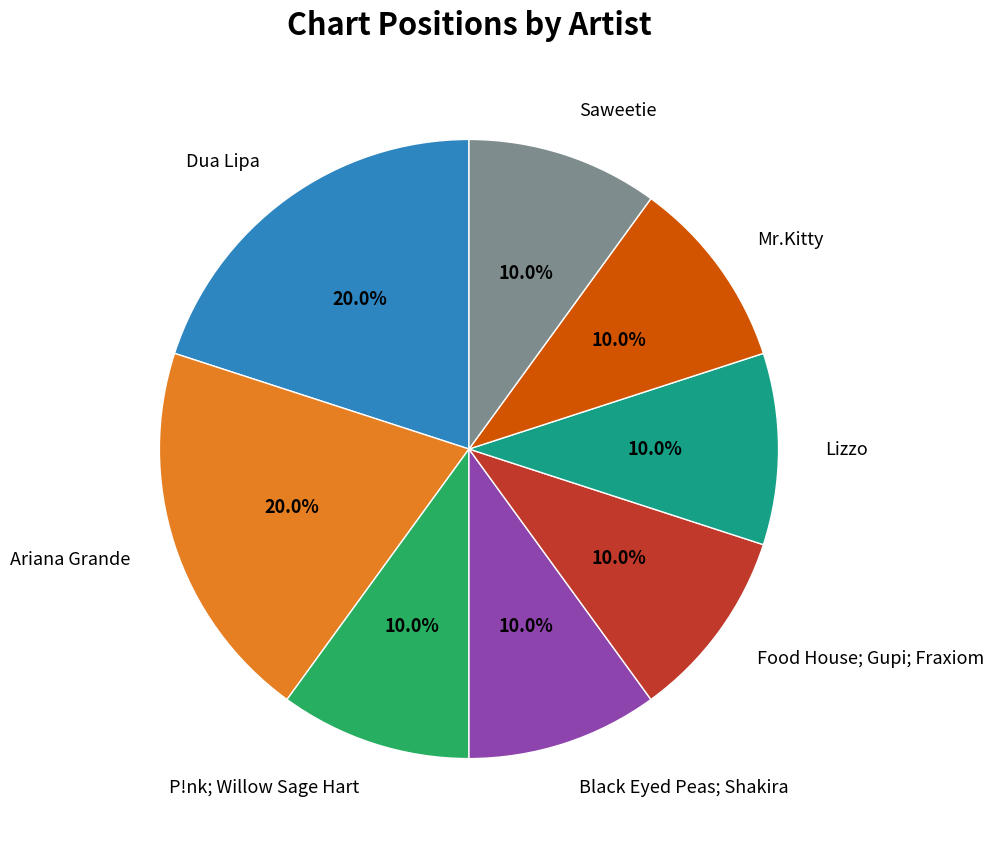

The Mr.Kitty slice represents 23% of the pie. True or false?

False